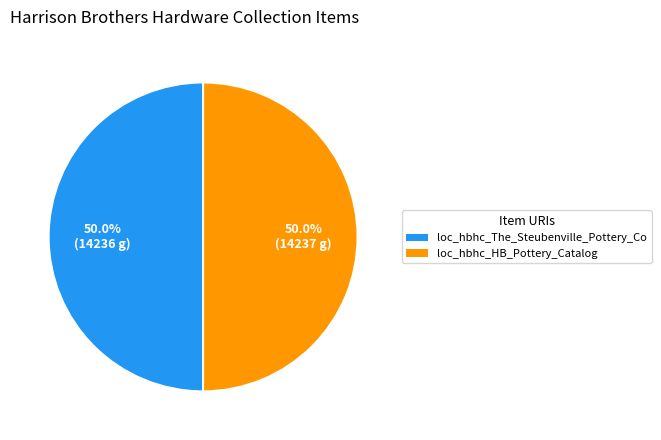

What percentage do loc_hbhc_HB_Pottery_Catalog and loc_hbhc_The_Steubenville_Pottery_Co together represent?

100.0%